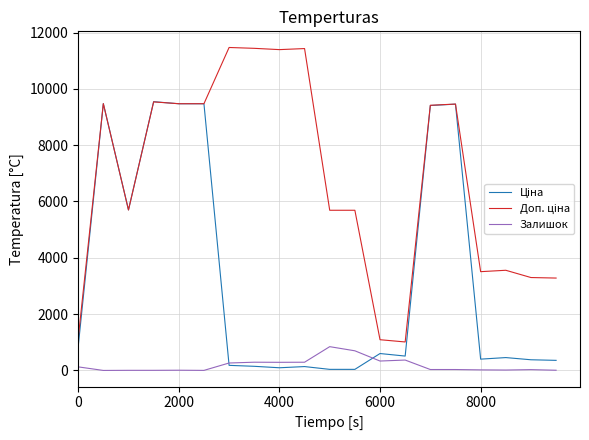

What is the greatest value displayed?

11468.5